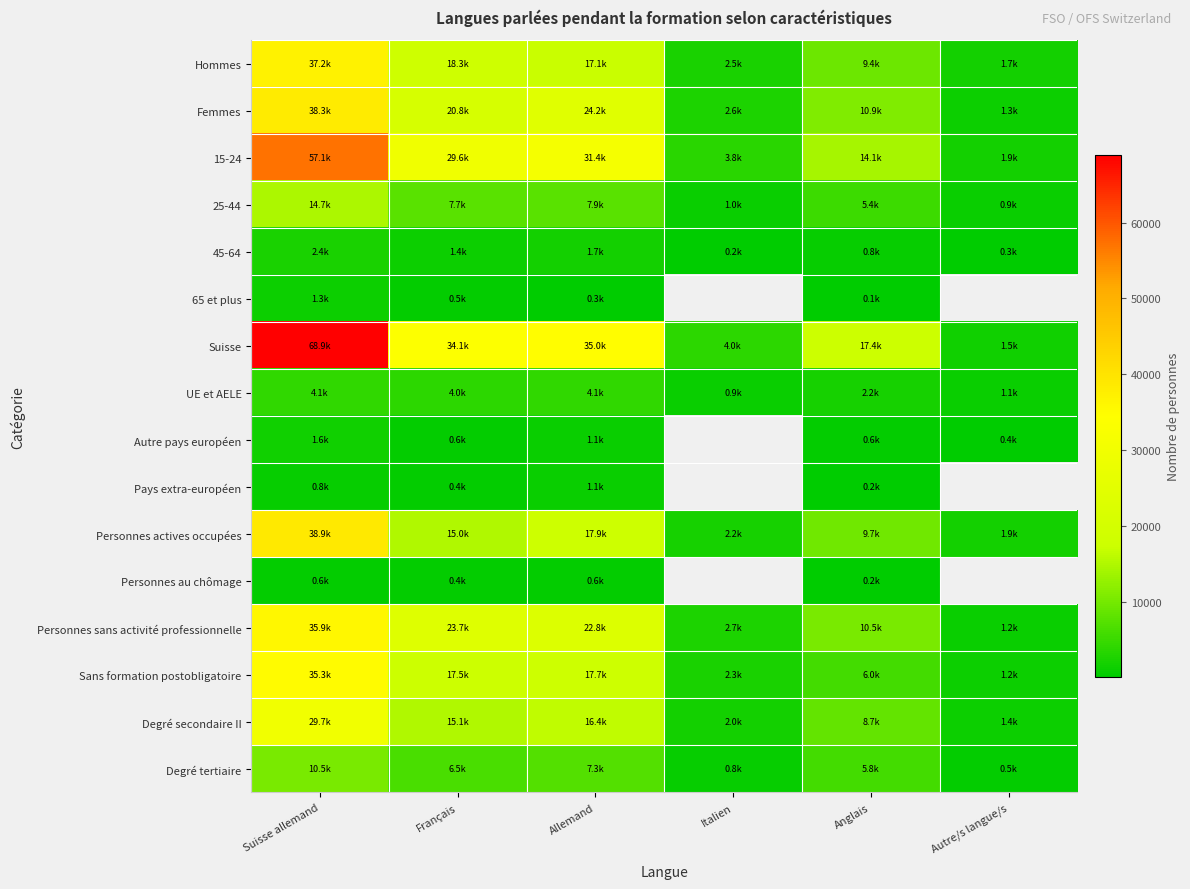

What is the difference between the Personnes au chômage values at Français and Suisse allemand?

202.7